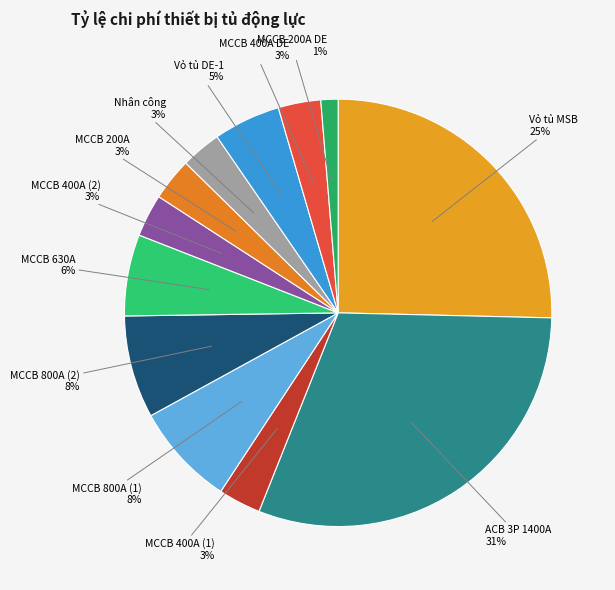

To the nearest percent, what is the combined percentage of MCCB 800A (2) and MCCB 400A (2)?

11%